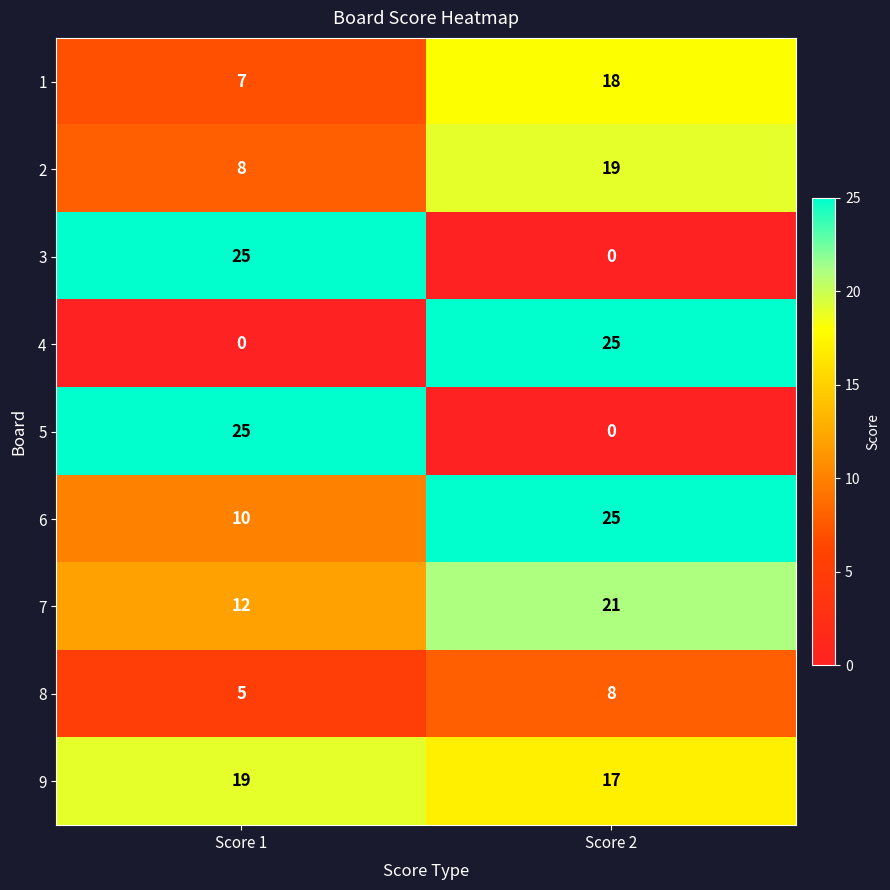

The value of 2 at Score 1 is 8. True or false?

True